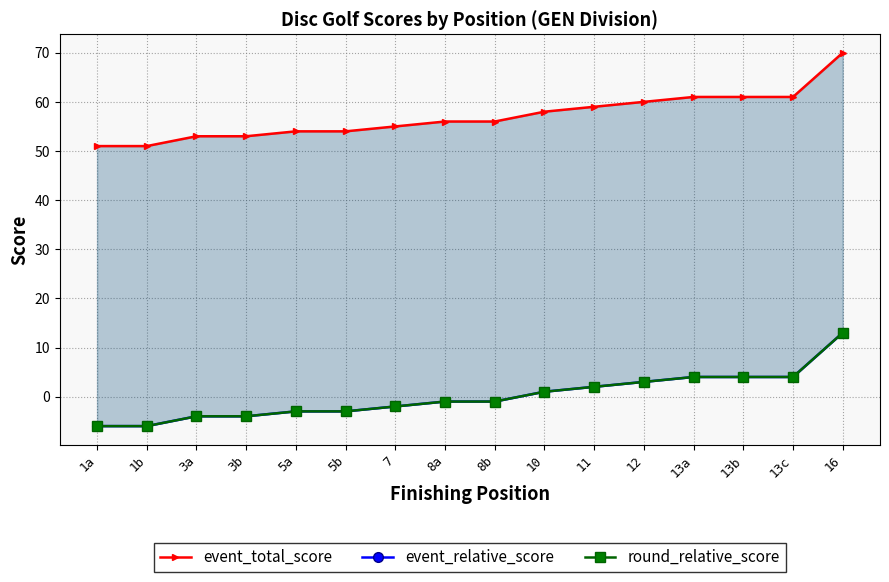

What are all the series names shown in the legend?

event_total_score, event_relative_score, round_relative_score